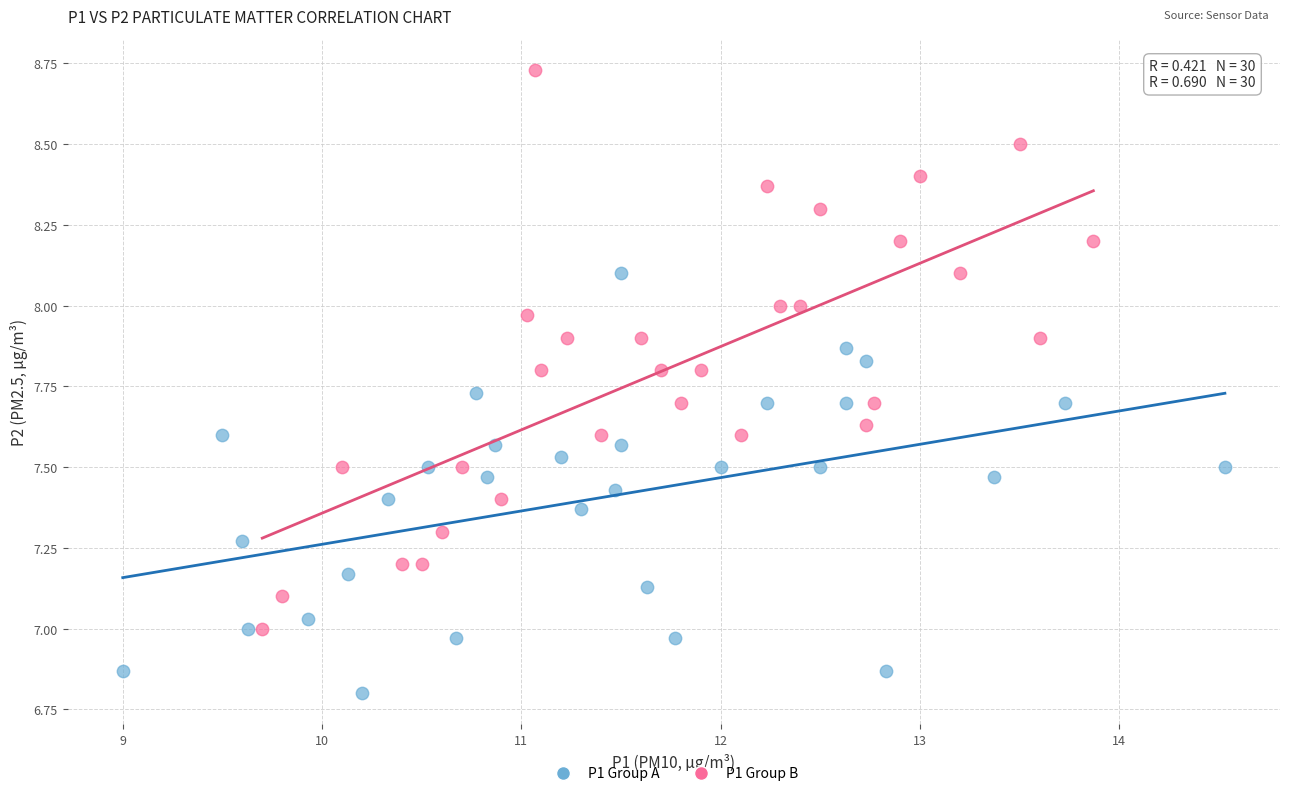

Which series contains the lowest Y value?

P1 Group A